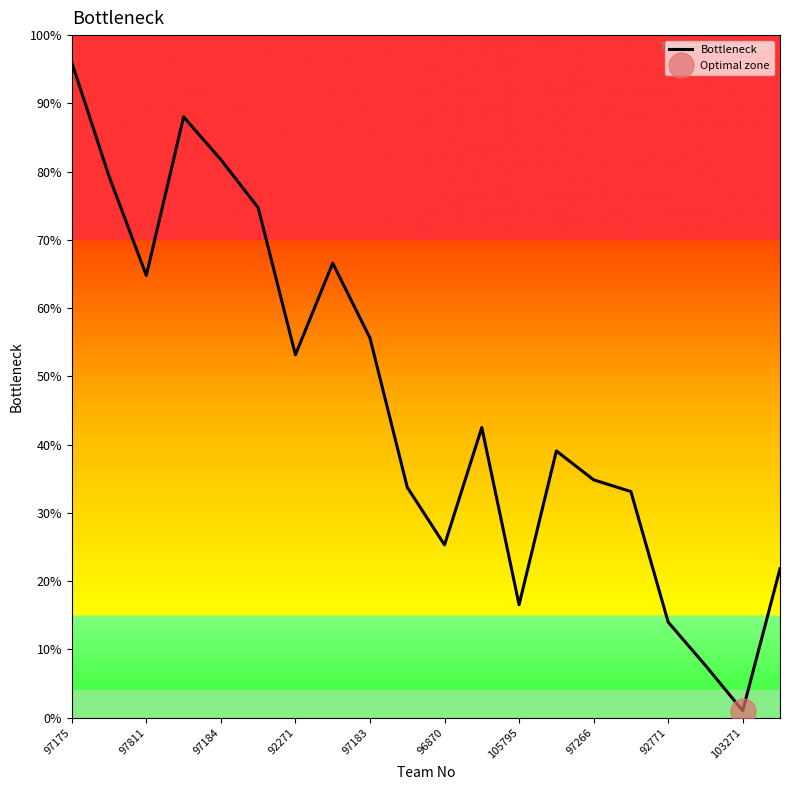

Which category has the lowest value in the Bottleneck series?

103271